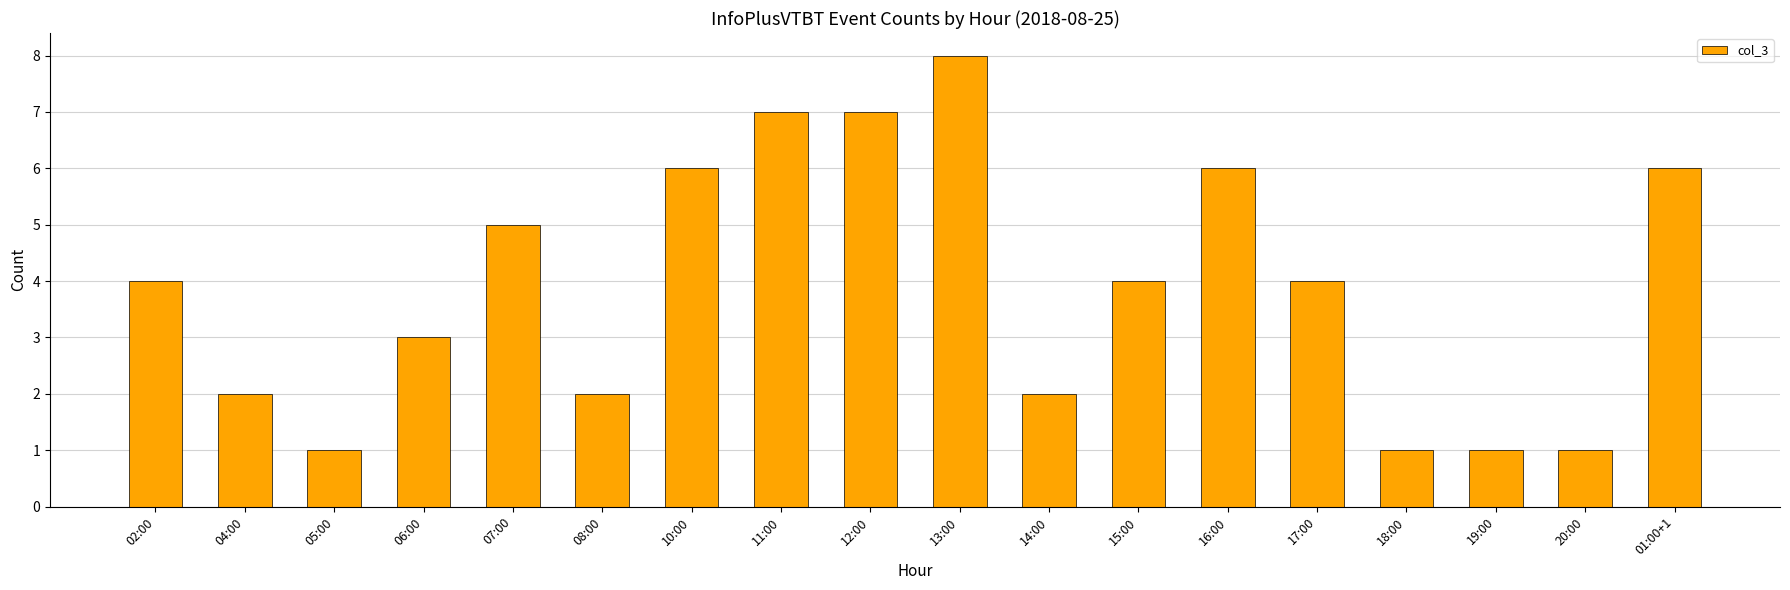

Reading right to left, transcribe all the data shown in this chart.

6	1	1	1	4	6	4	2	8	7	7	6	2	5	3	1	2	4